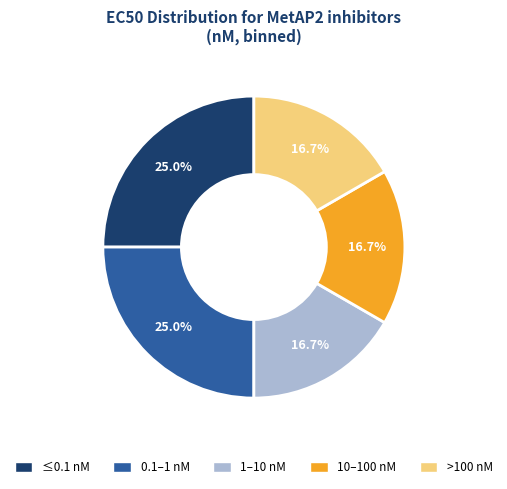

Is there a majority slice in this chart?

No